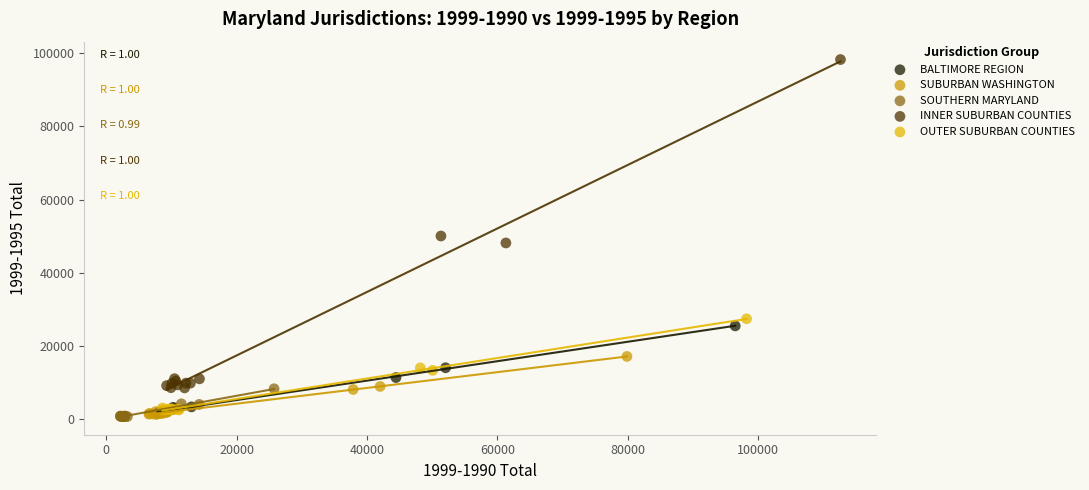

Which series reaches the maximum Y coordinate?

INNER SUBURBAN COUNTIES